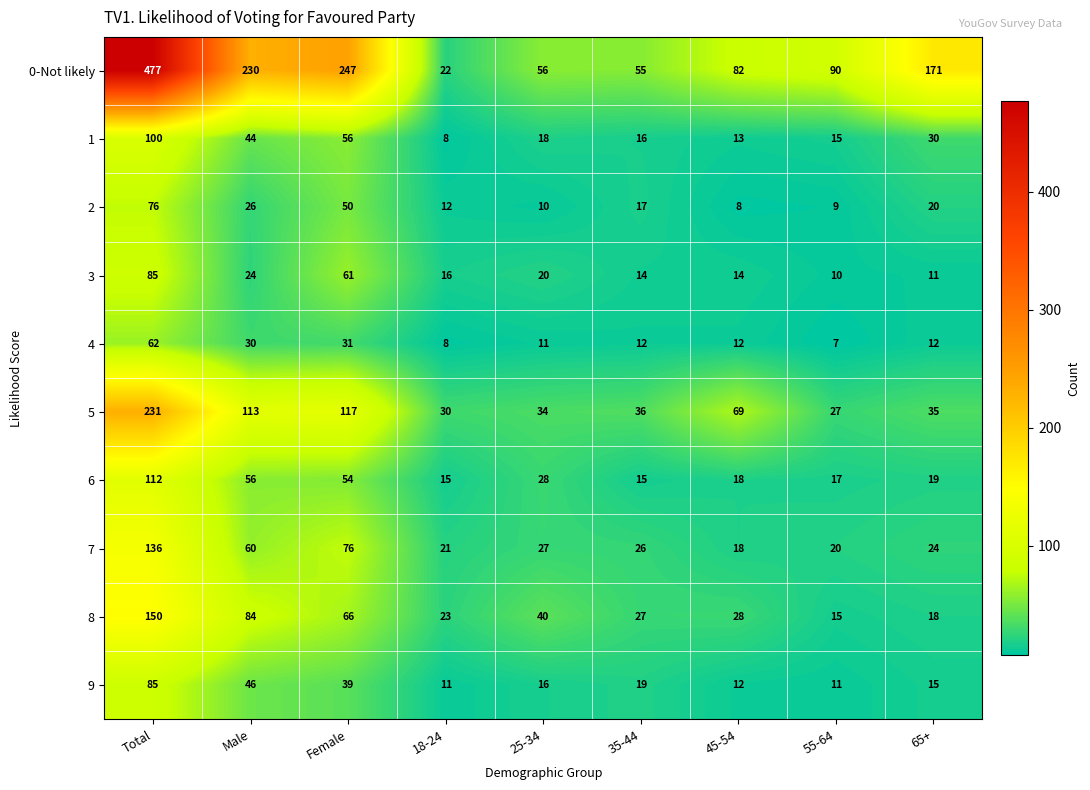

Which series changed the most between Total and 65+?

0-Not likely